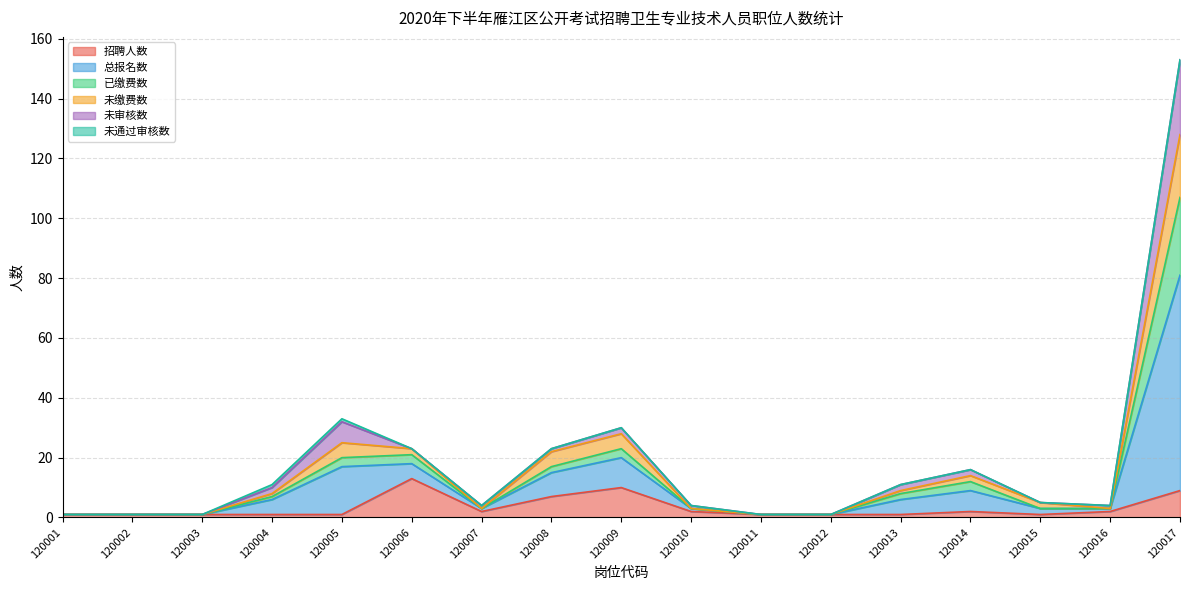

True or false: 未缴费数 has more than 1 points higher than both neighbors.

True